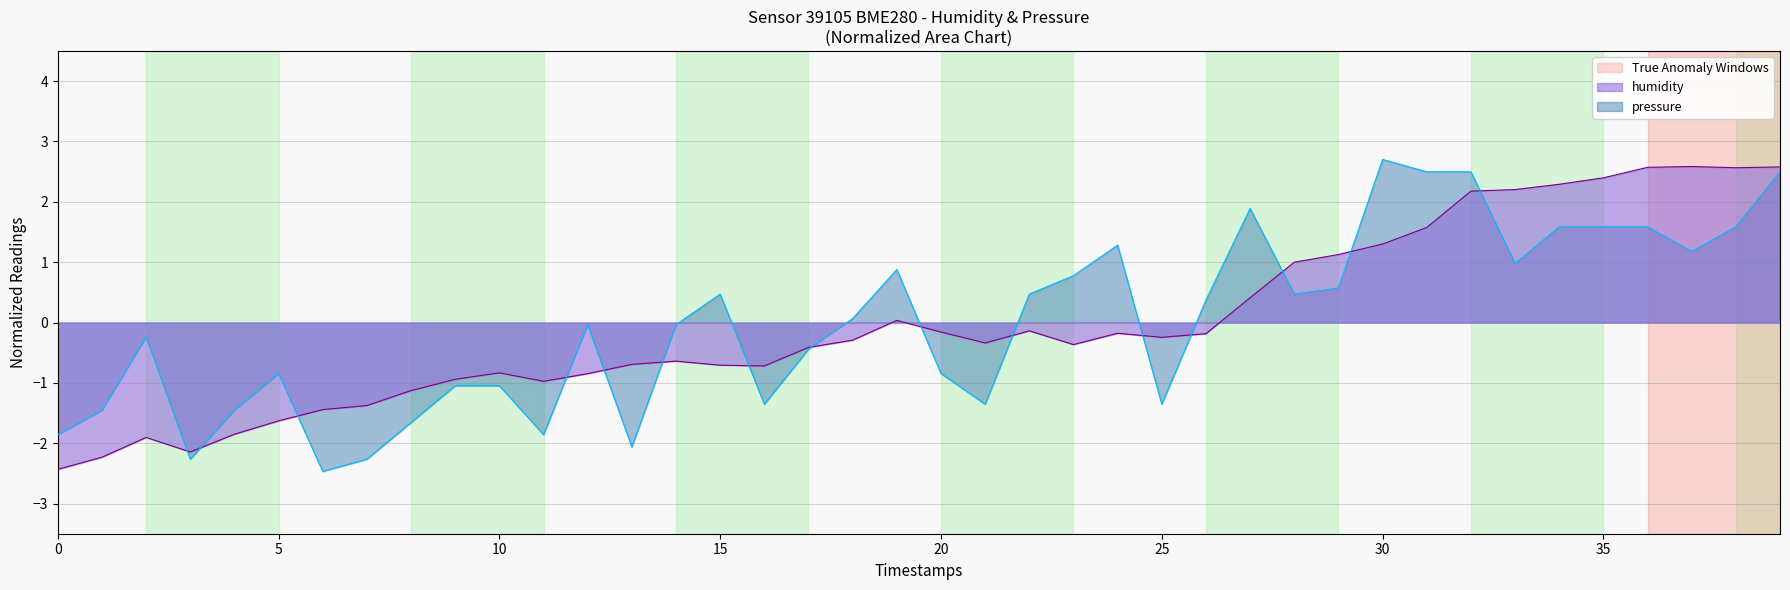

True or false: pressure_norm has more than 2 interior local peaks.

True